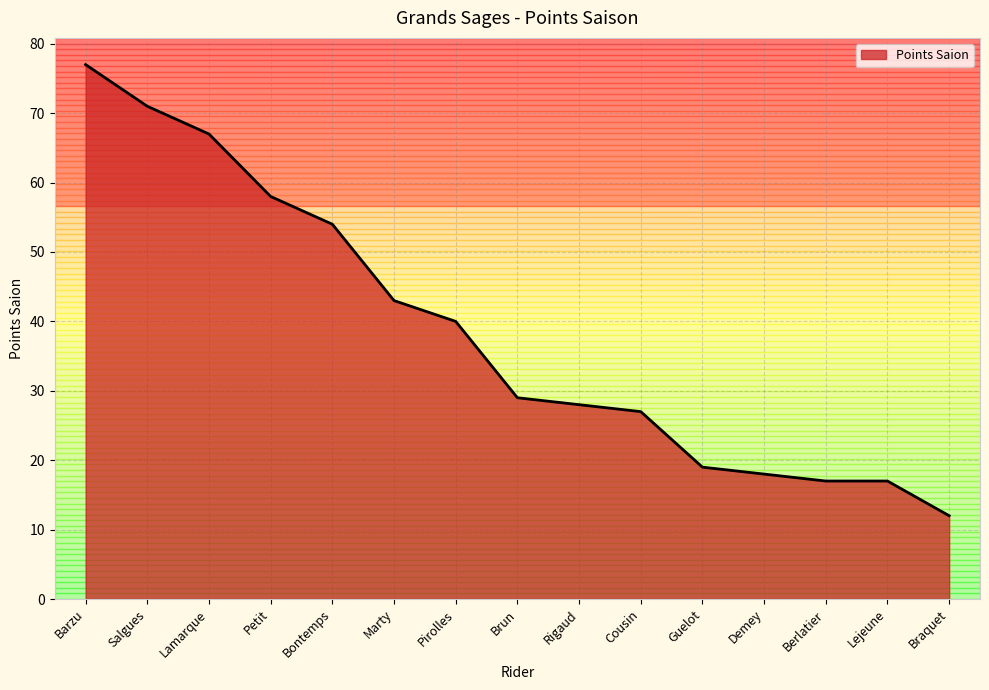

Reading left to right, transcribe all the data shown in this chart.

77	71	67	58	54	43	40	29	28	27	19	18	17	17	12